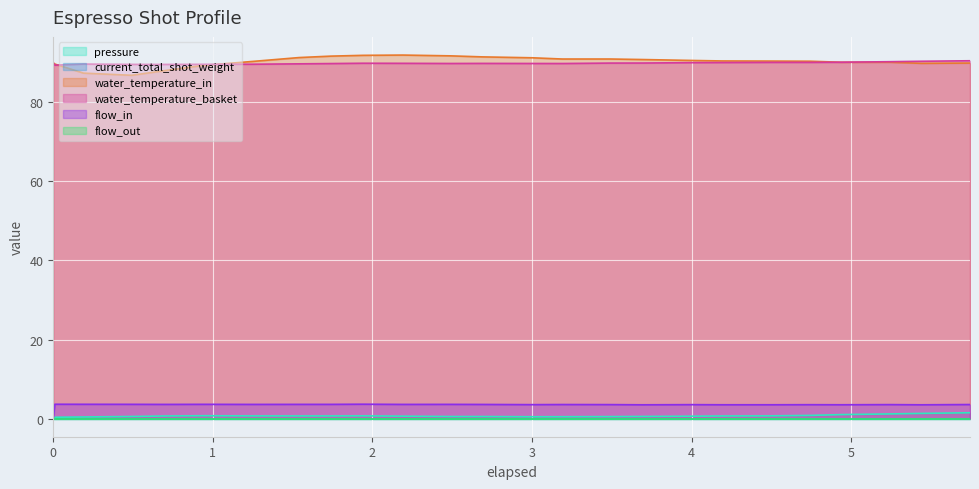

What is the label of the 16th point from the left?

3.491